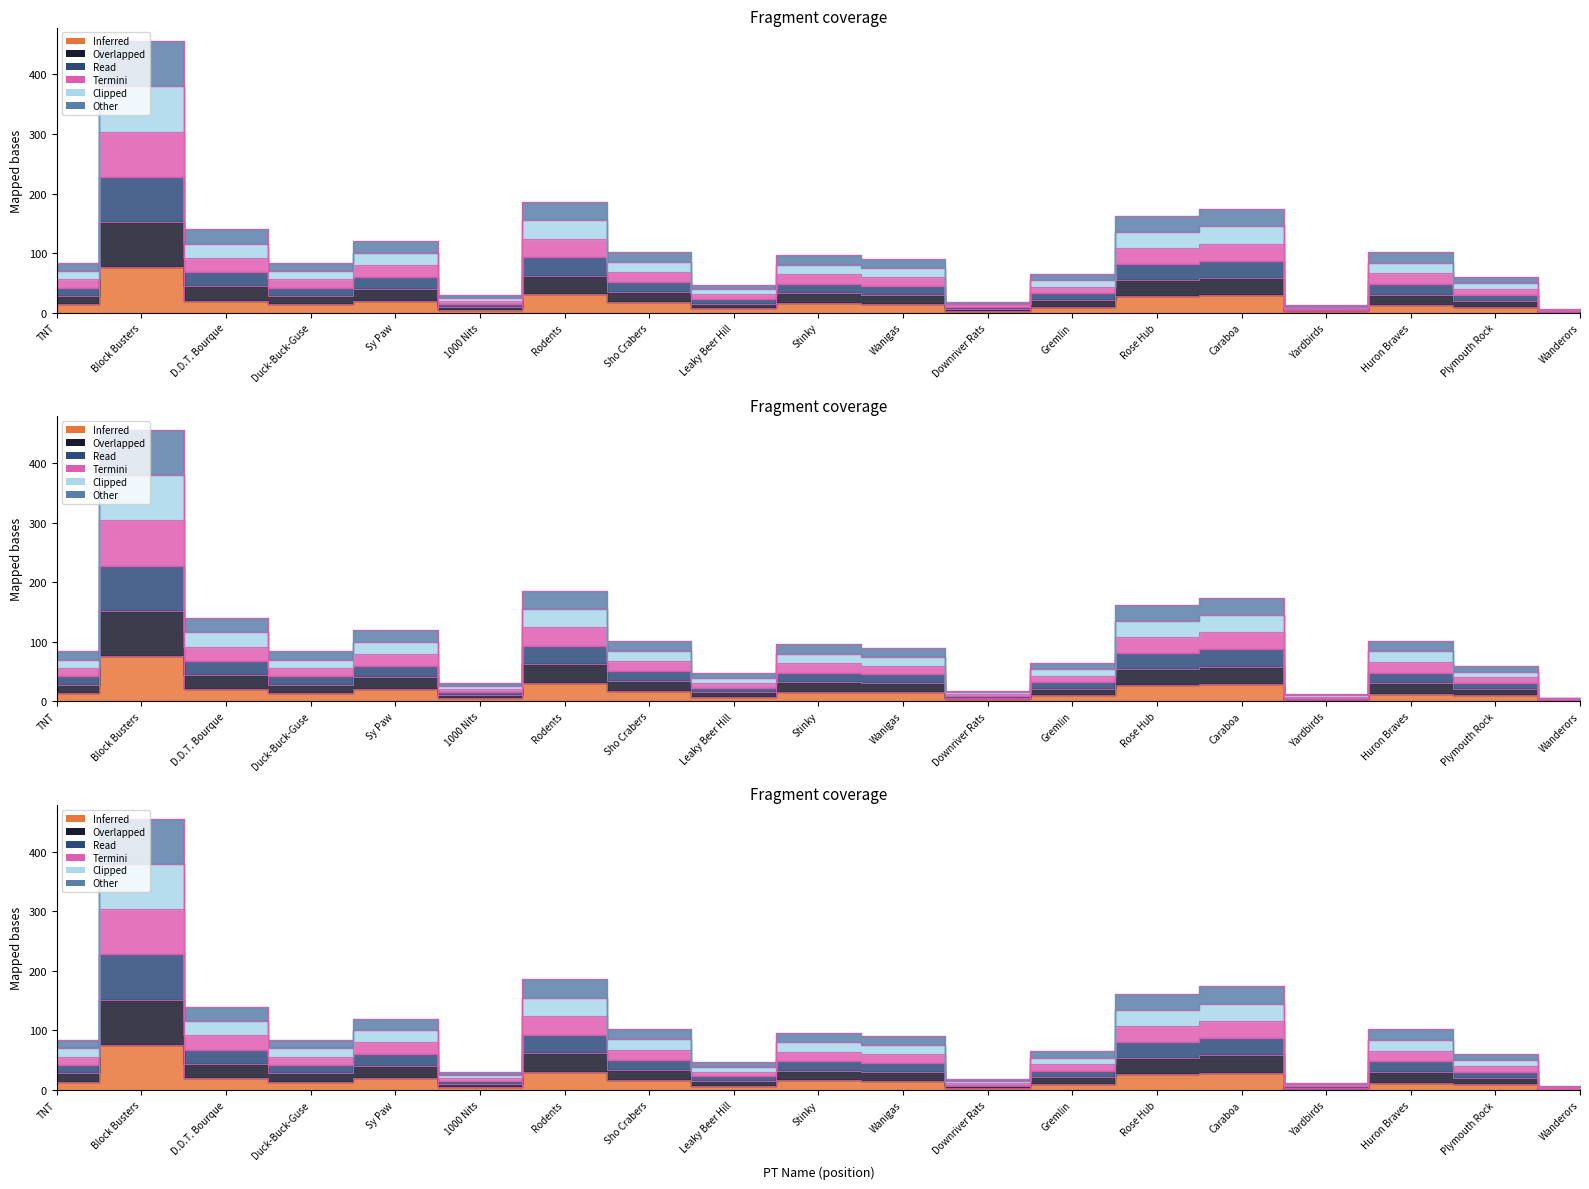

At which label does Jun Total reach its minimum?

Wanderors